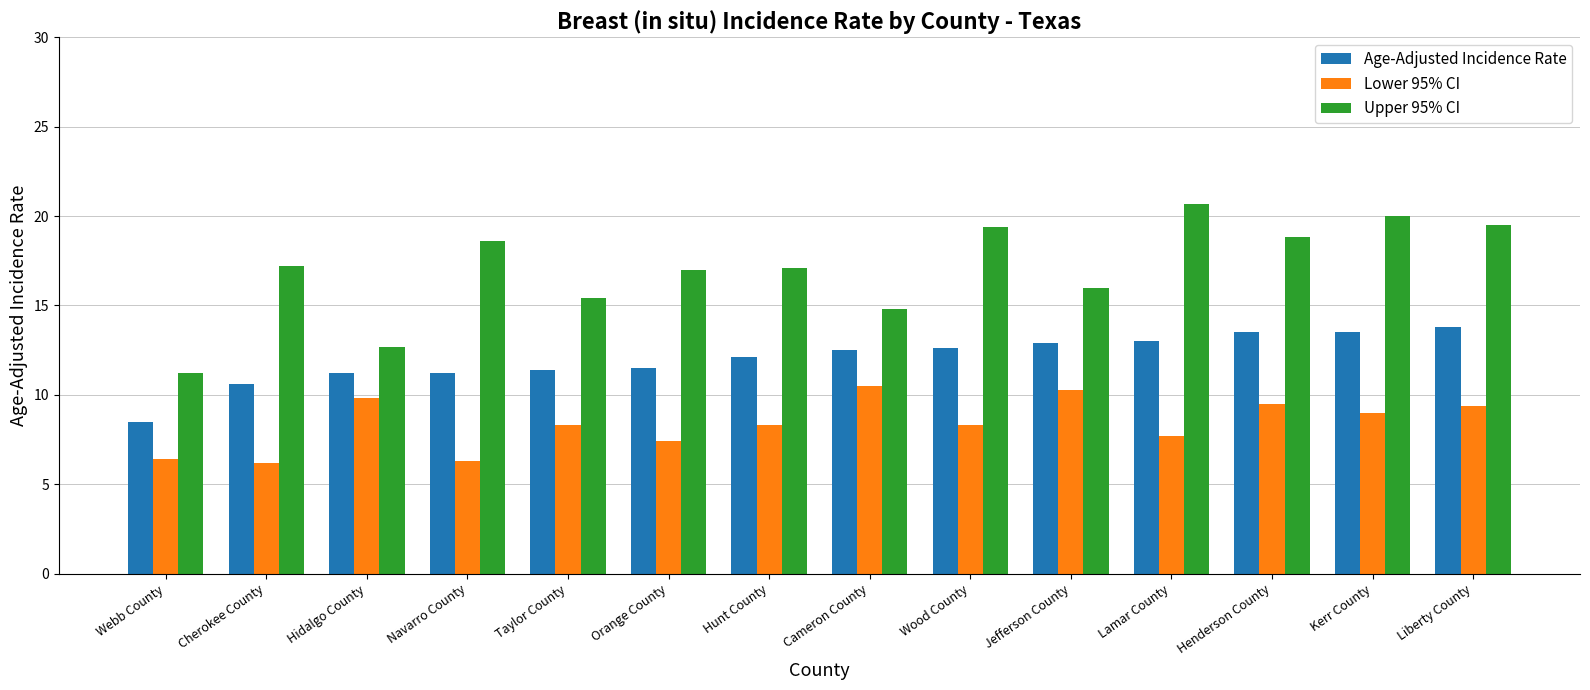

How many data points does each series have?

14